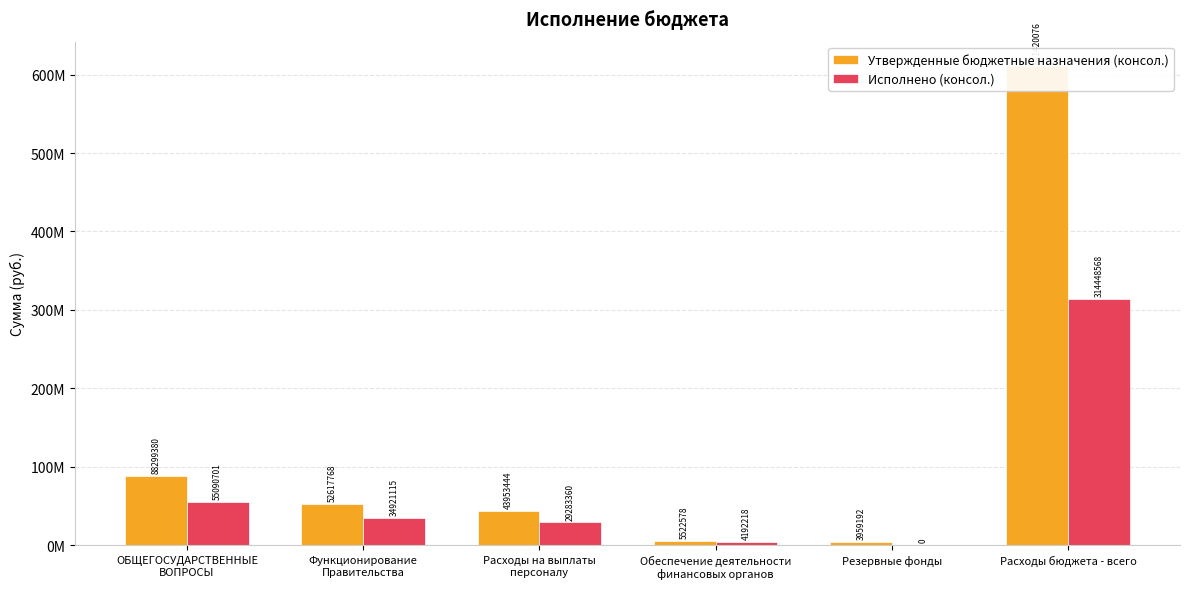

At which label does Утвержденные бюджетные назначения (консол.) first exceed 52617768?

ОБЩЕГОСУДАРСТВЕННЫЕ
ВОПРОСЫ